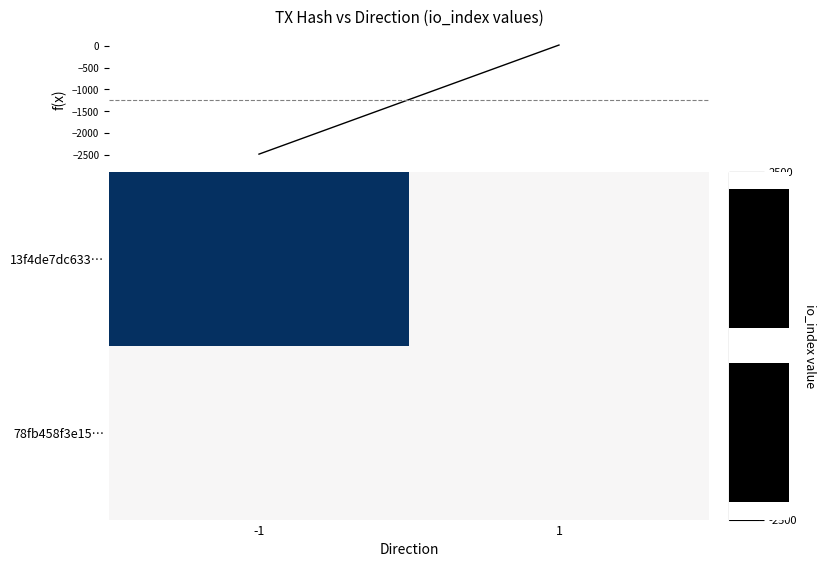

How many categories are shown in the chart?

2